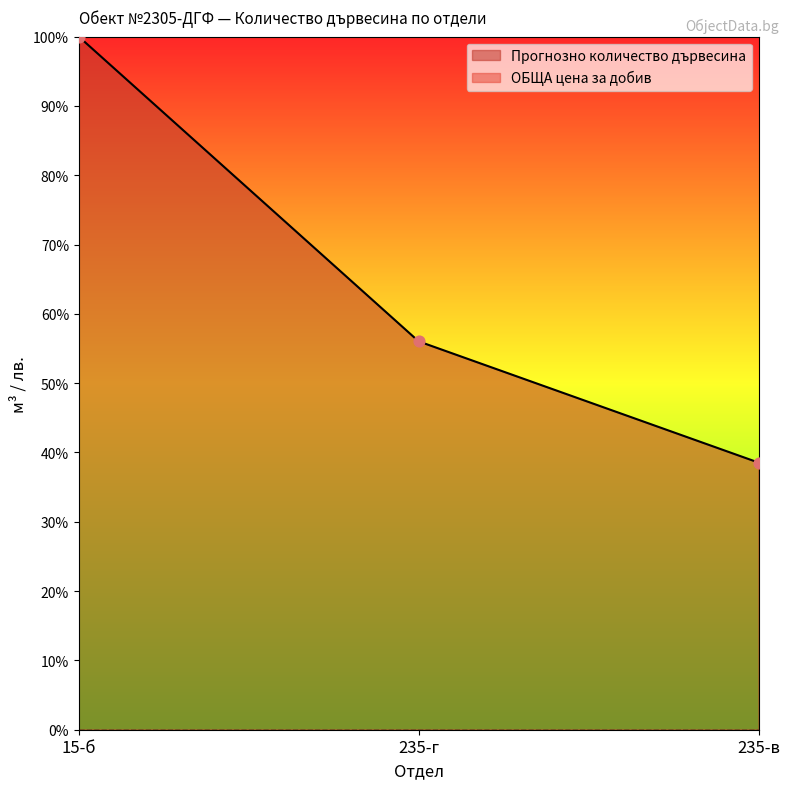

What is the ratio of the value at 15-б to the value at 235-в?

2.6